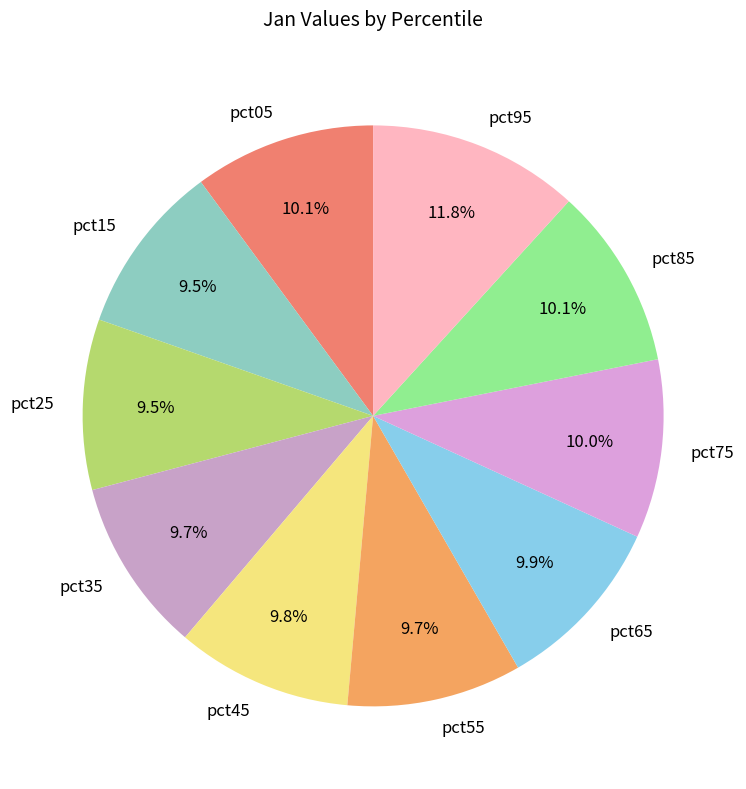

Is it true that pct85 is 1% of the pie?

False